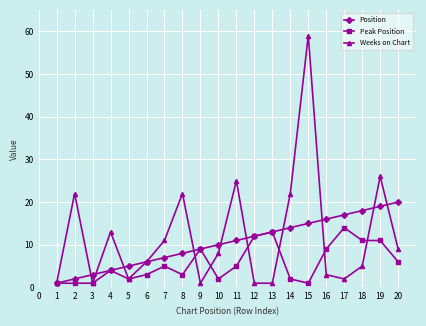

True or false: Peak Position has more than 2 points higher than both neighbors.

True